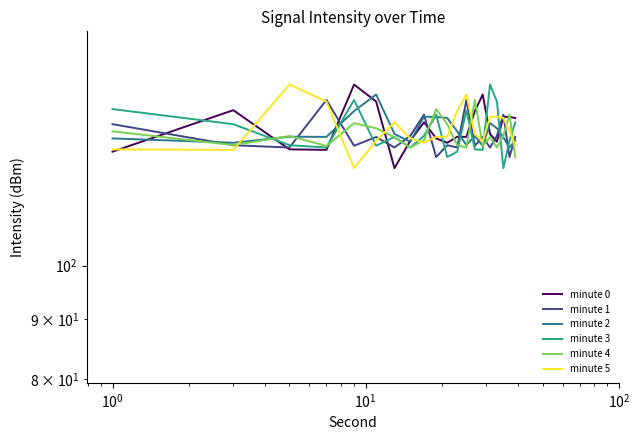

How many interior local peaks does the minute 1 series have?

7